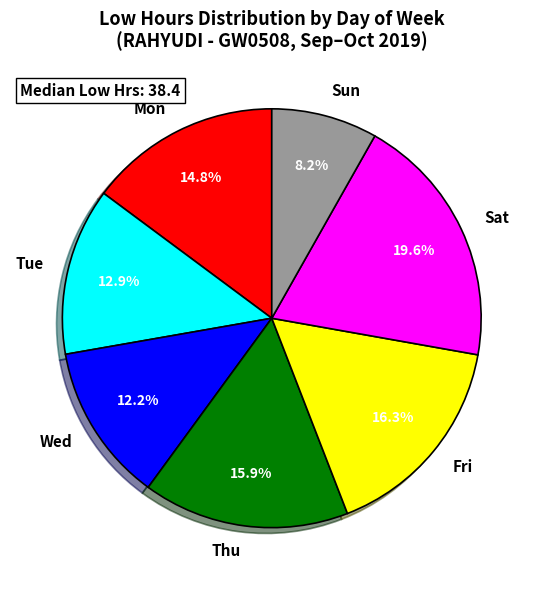

Is Tue the majority of the pie?

No